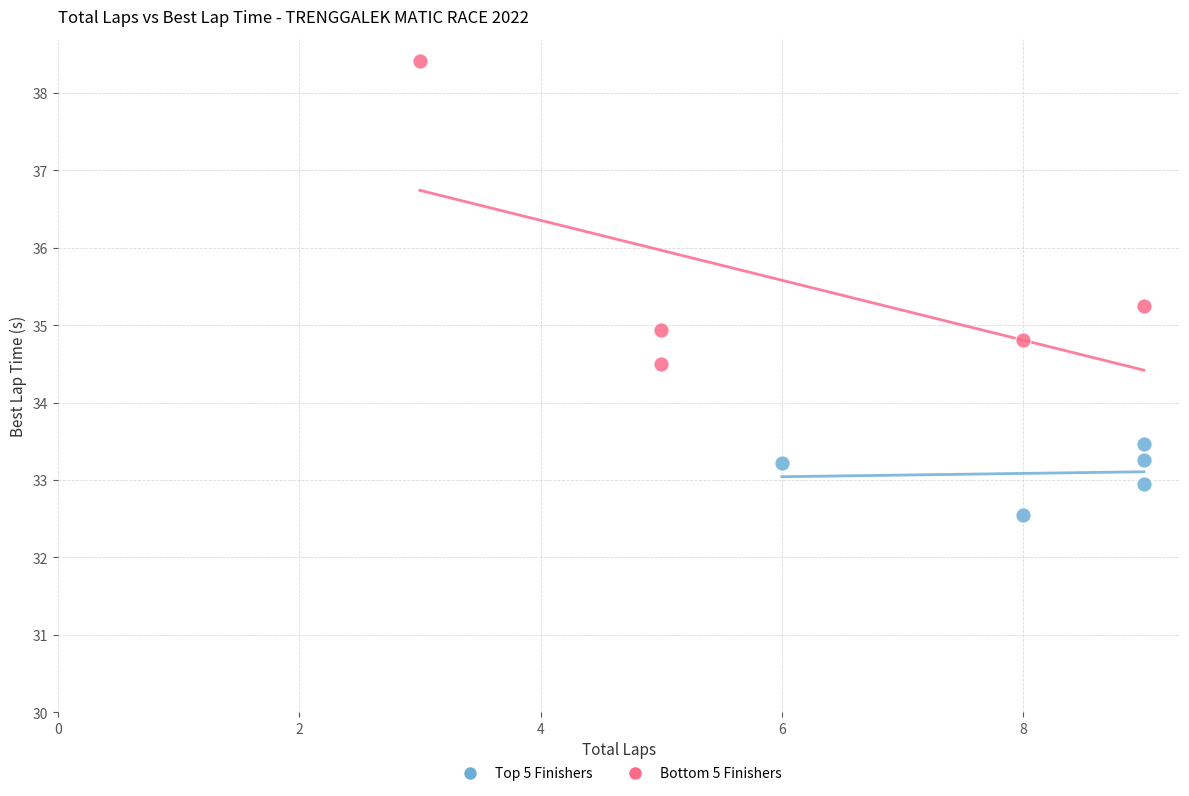

Which series has the largest Y range (max minus min)?

Bottom 5 Finishers